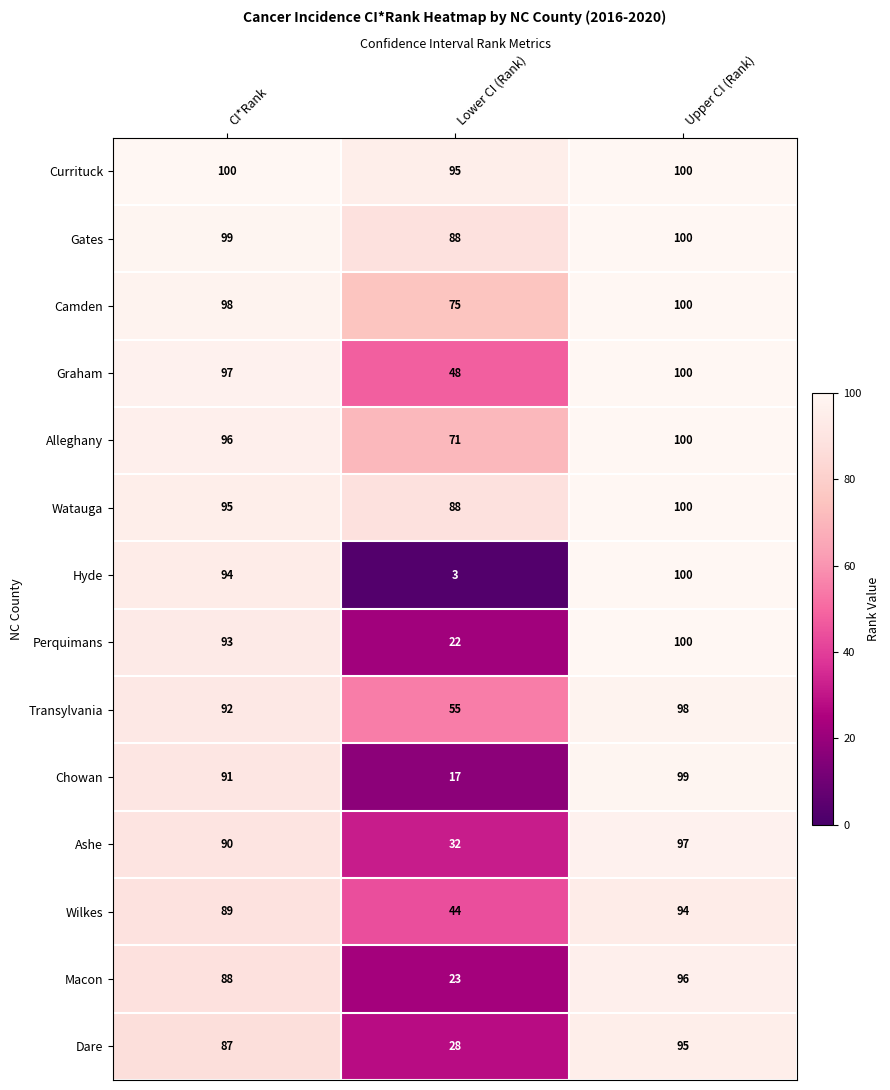

Where is Alleghany nearest to the value 85?

CI*Rank